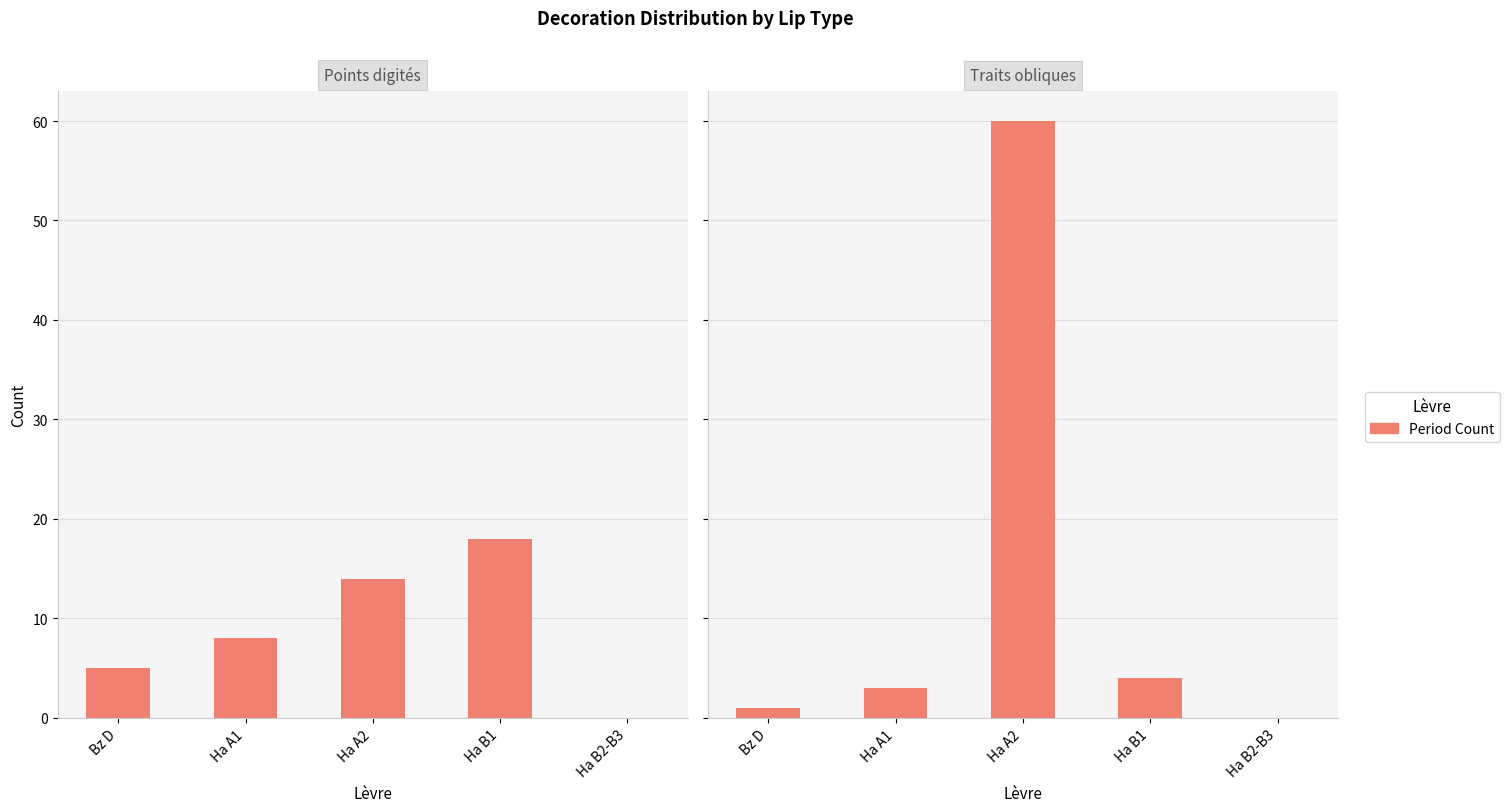

Which series has the largest total across all categories?

Traits obliques